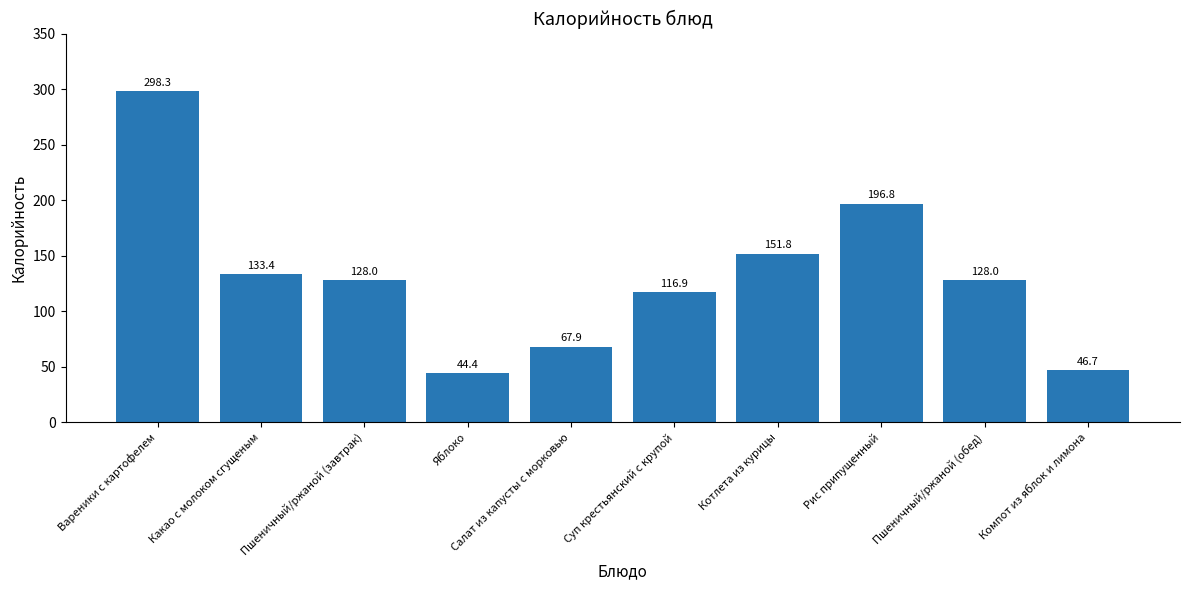

Is it true that the value at Рис припущенный is 301.5?

False